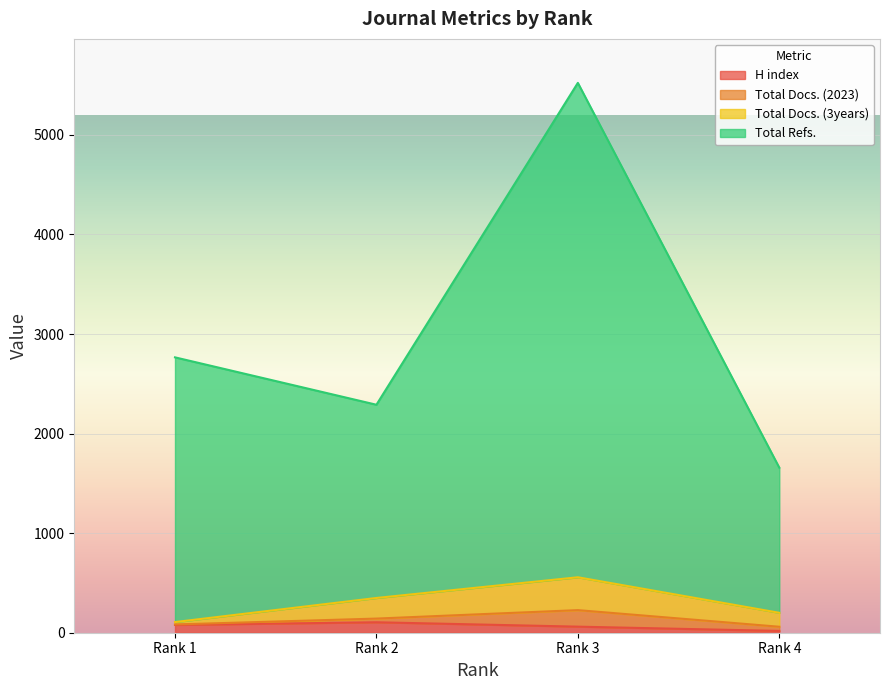

Read the H index value at Rank 4, to the nearest 5.

20